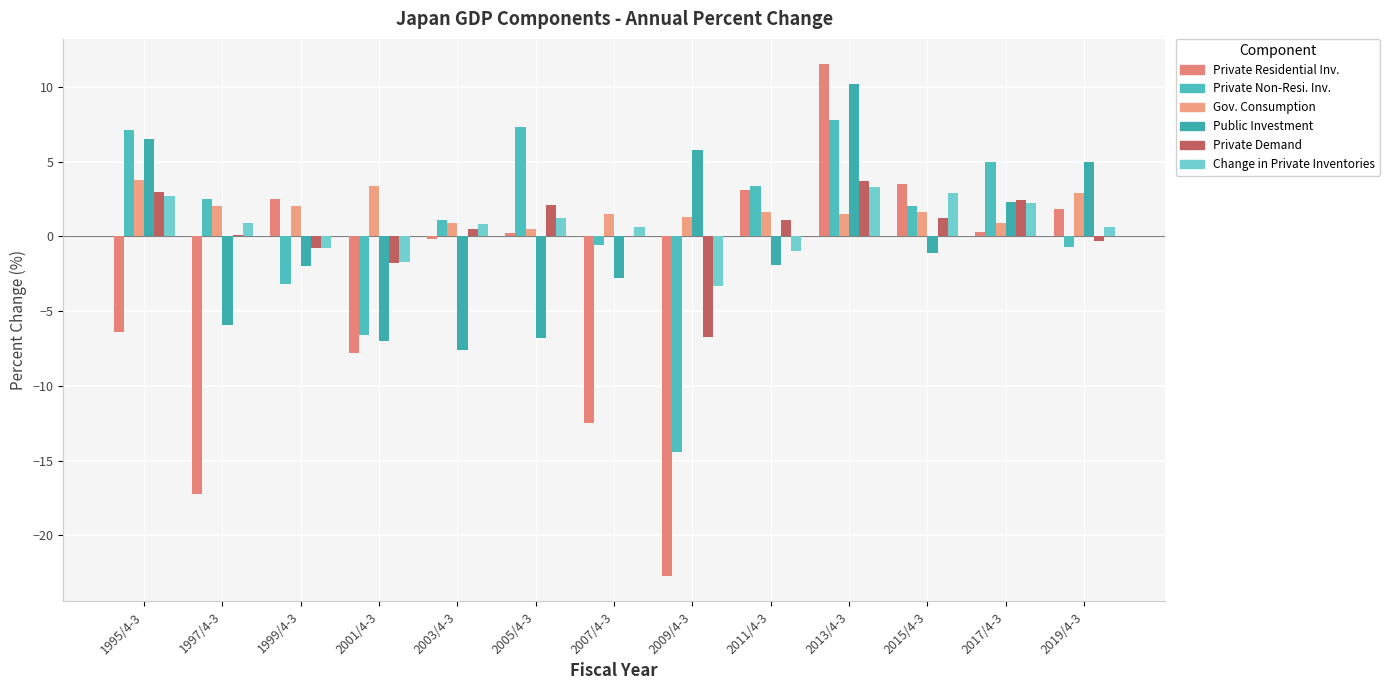

How many series are shown in this chart?

6